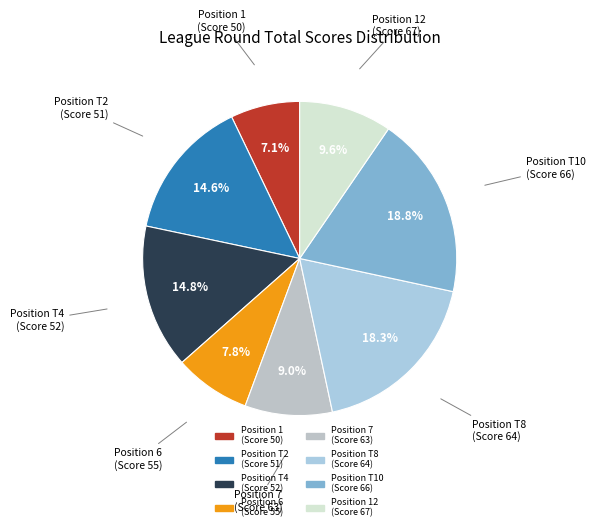

Count the number of slices in the pie.

8